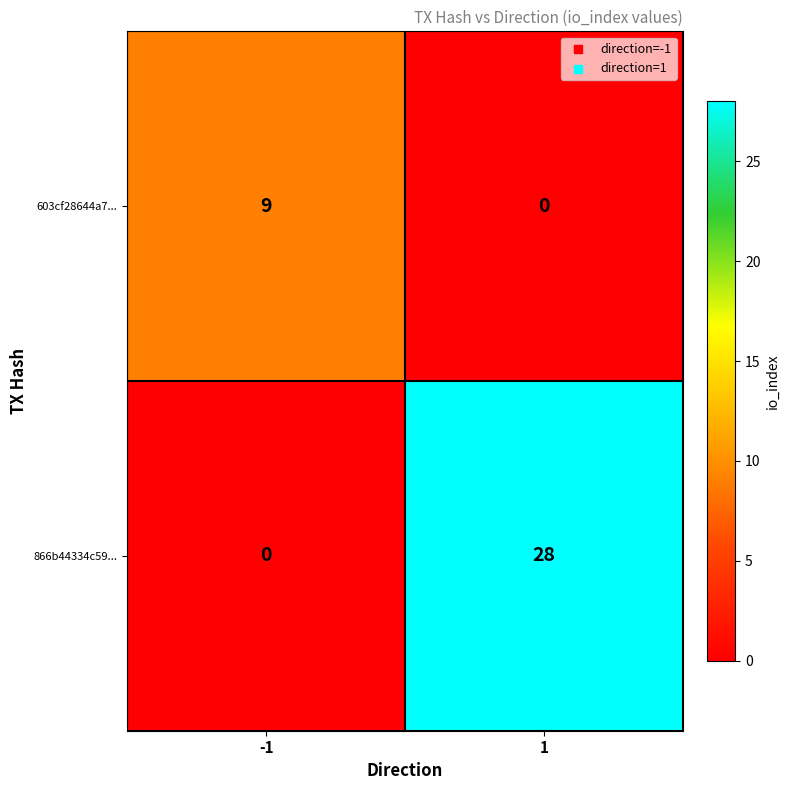

Which series has the largest total across all categories?

866b44334c59...